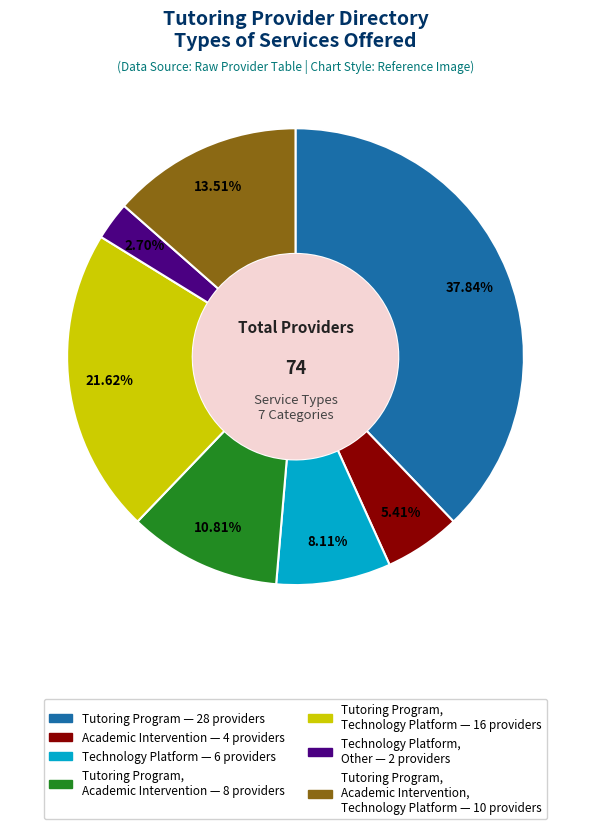

Is there a majority slice in this chart?

No